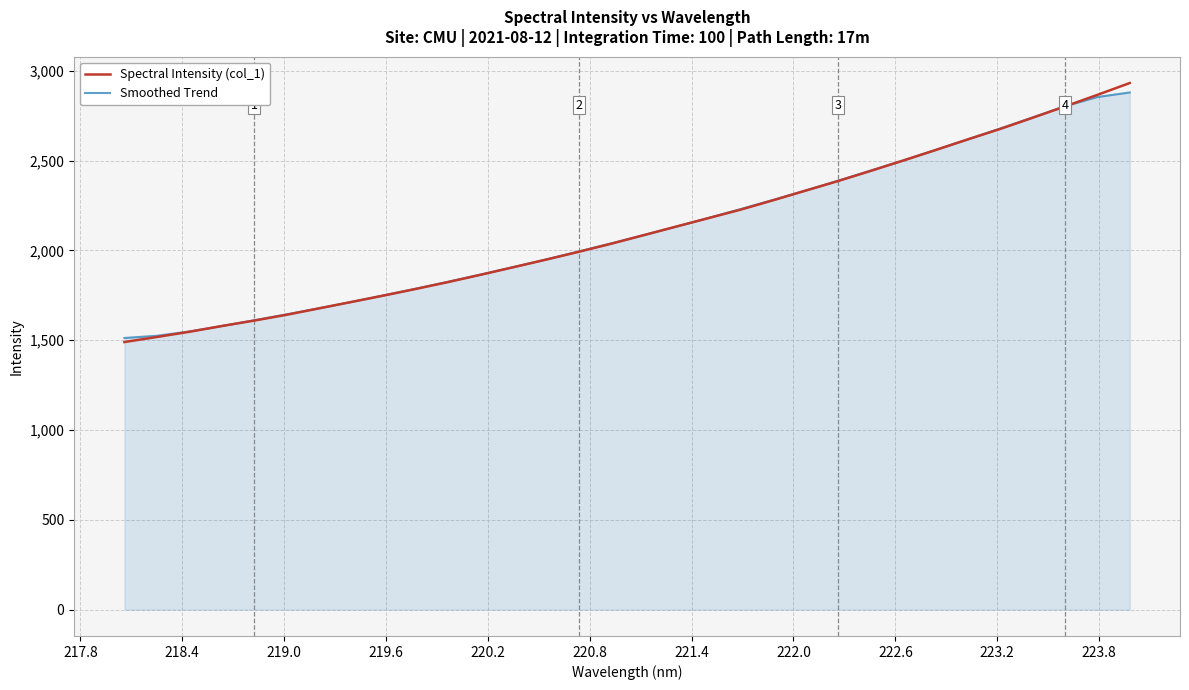

What is the maximum value shown in the chart?

2932.3